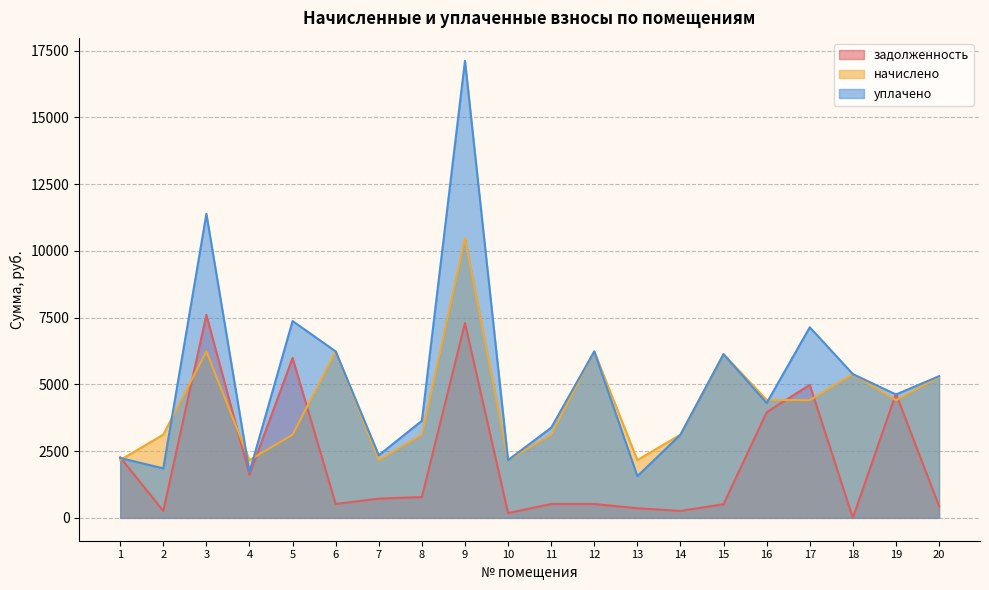

Is it true that уплачено equals 2026.0 at 8?

False